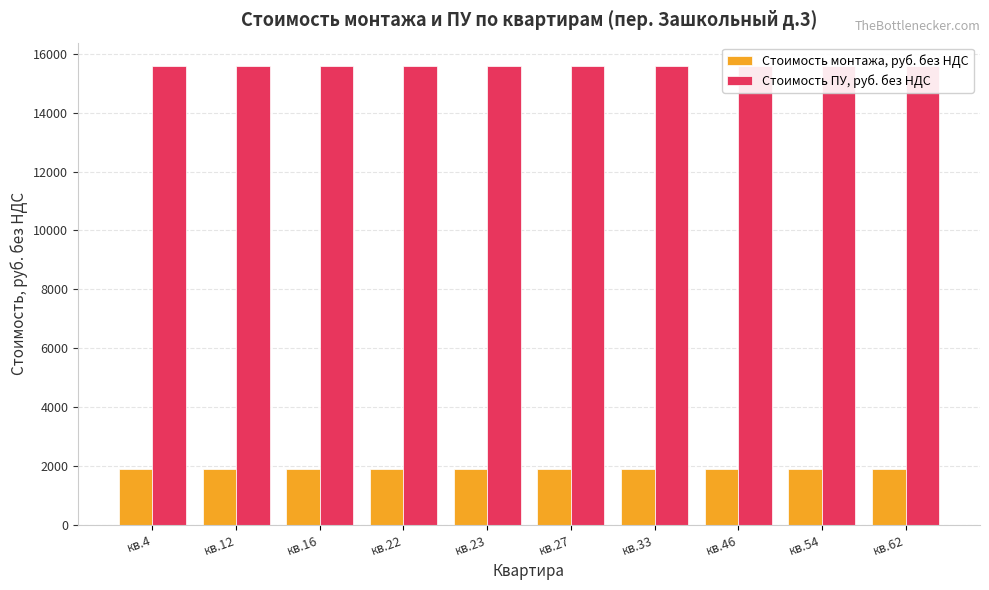

Is it true that Стоимость монтажа, руб. без НДС equals 1897.7 at кв.33?

True